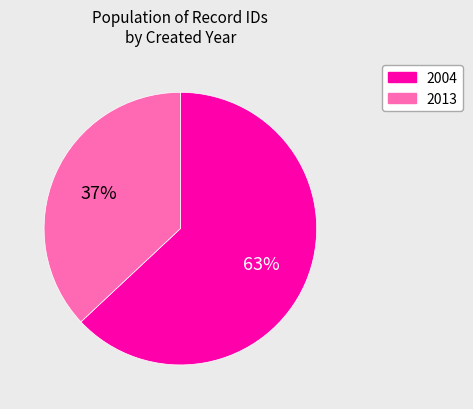

How many slices are in this pie chart?

2